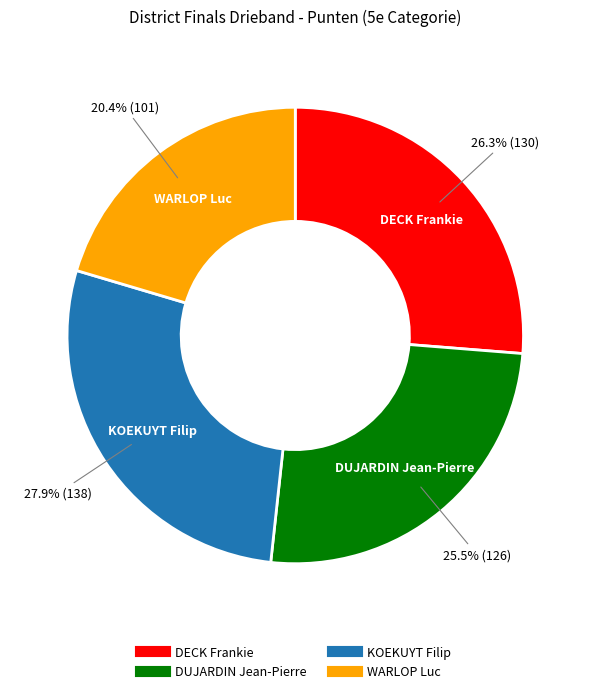

Rank the categories by value from lowest to highest.

WARLOP Luc, DUJARDIN Jean-Pierre, DECK Frankie, KOEKUYT Filip